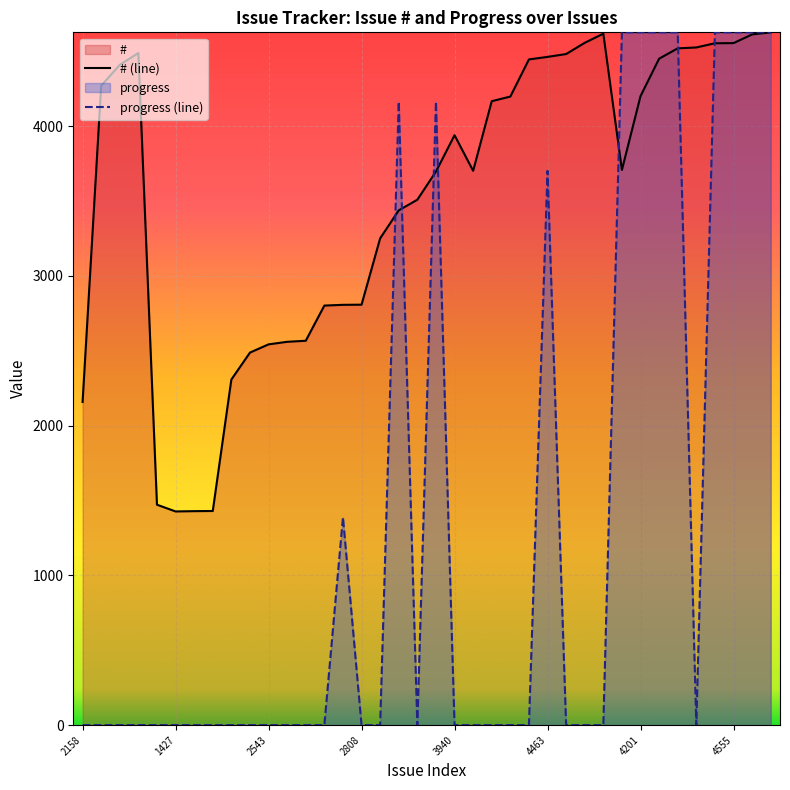

In progress, how many points are higher than both neighbors (excluding endpoints)?

4